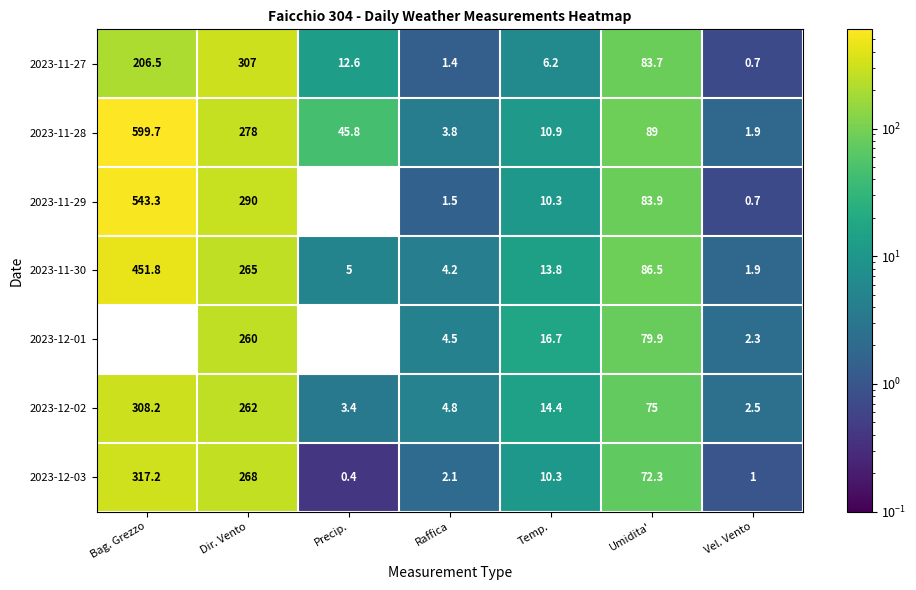

Rank the categories by 2023-11-30 value from lowest to highest.

Vel. Vento, Raffica, Precip., Temp., Umidita', Dir. Vento, Bag. Grezzo